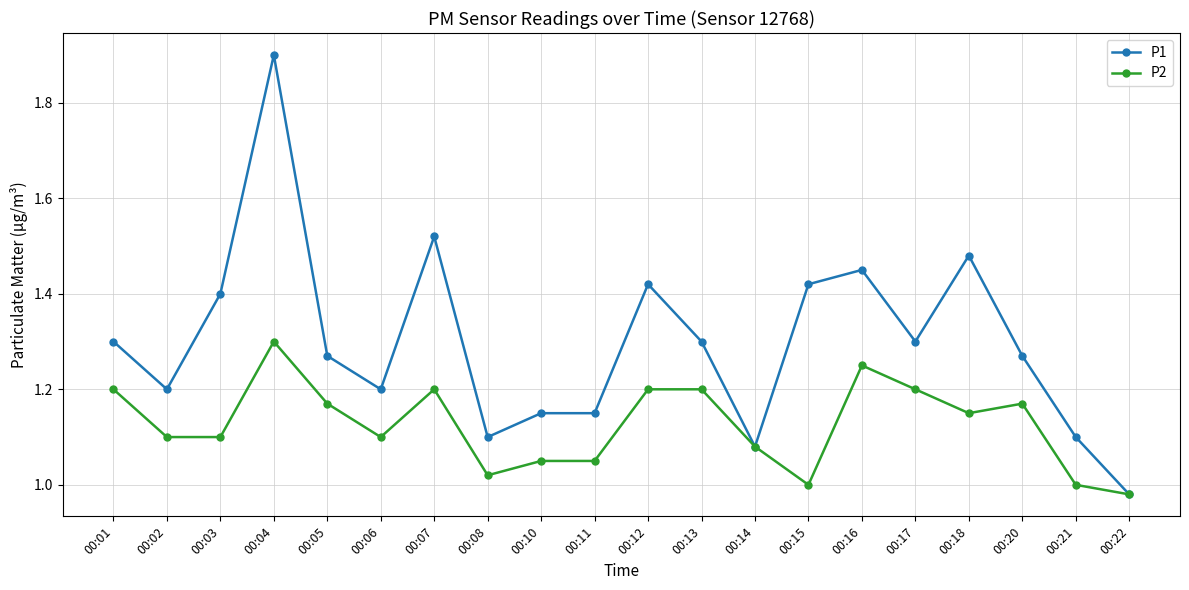

True or false: P1 has more than 2 points higher than both neighbors.

True